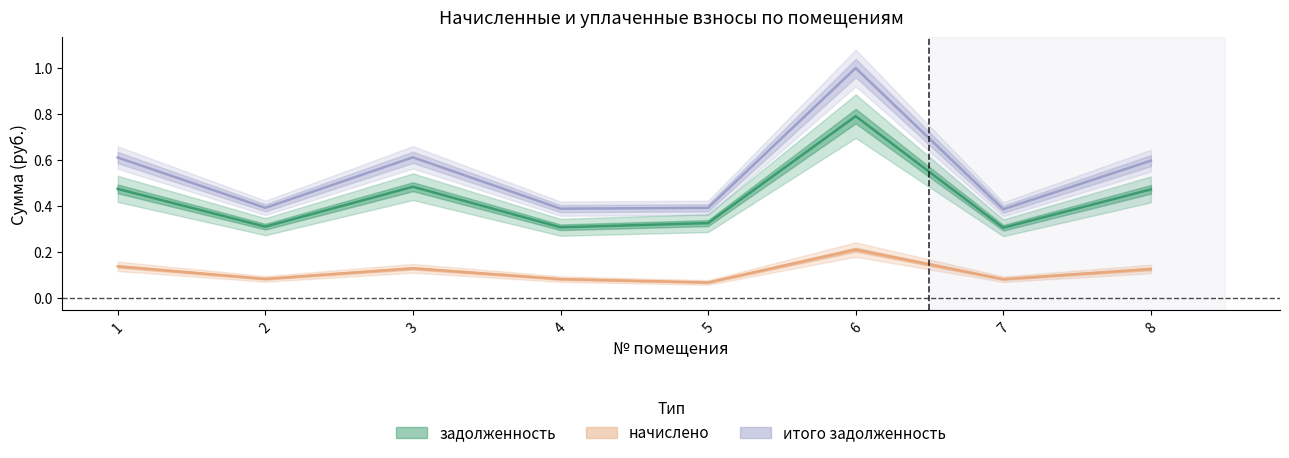

What is the sum of all начислено values?

0.9